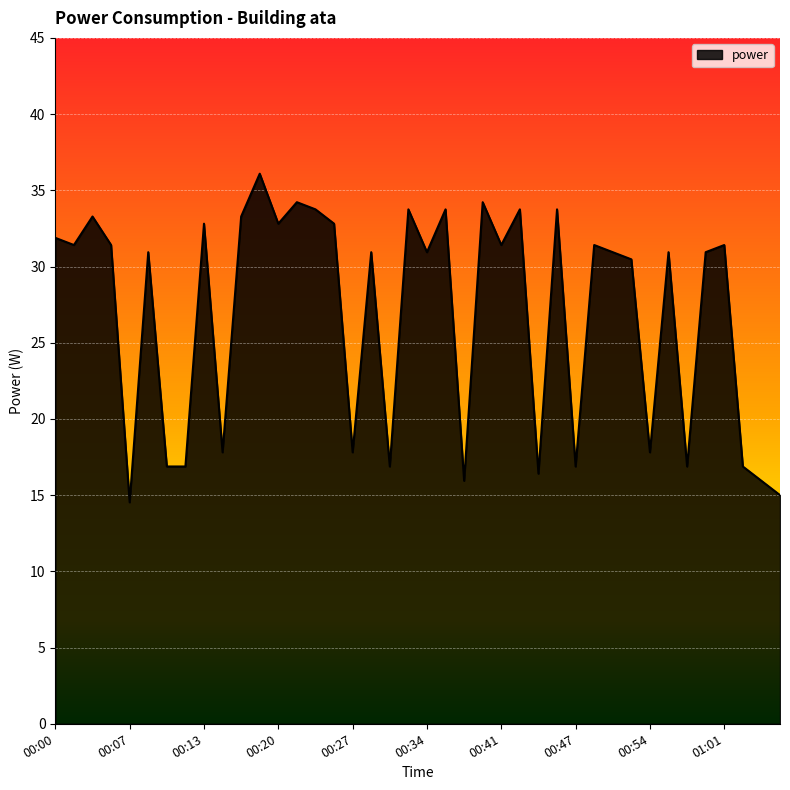

How many lines are shown in the chart?

1